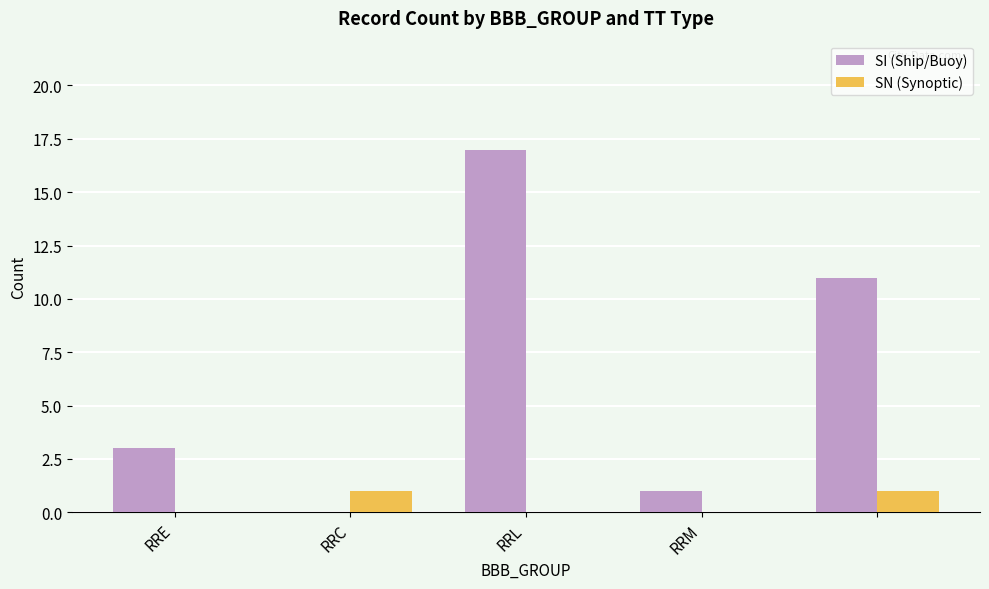

What is the sum of all SI (Ship/Buoy) values?

32